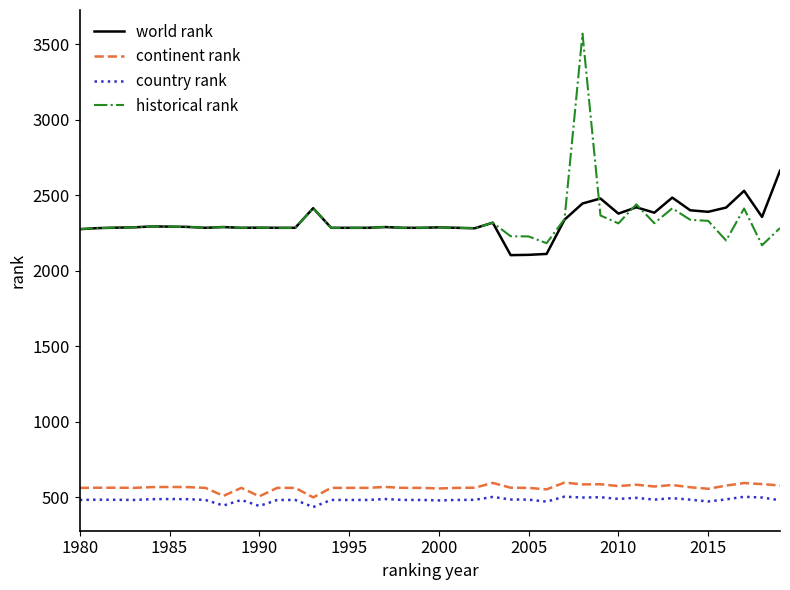

True or false: world rank has more than 2 points higher than both neighbors.

True